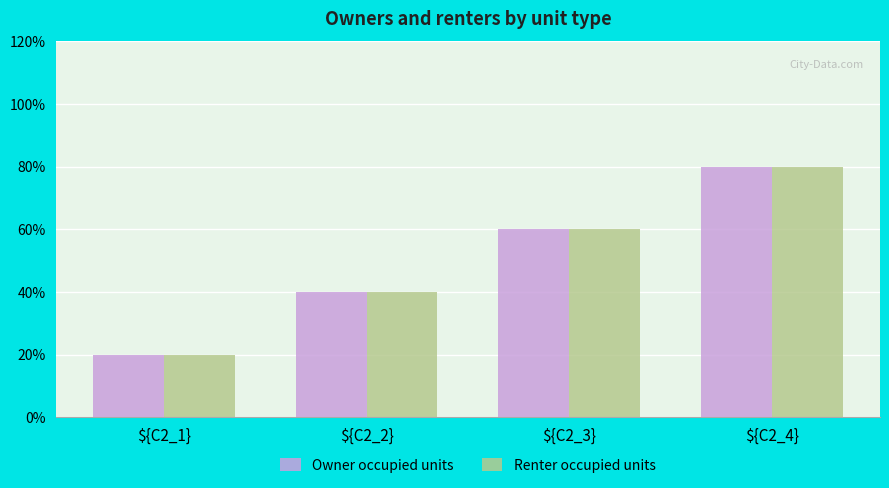

Does the chart contain stacked bars?

No